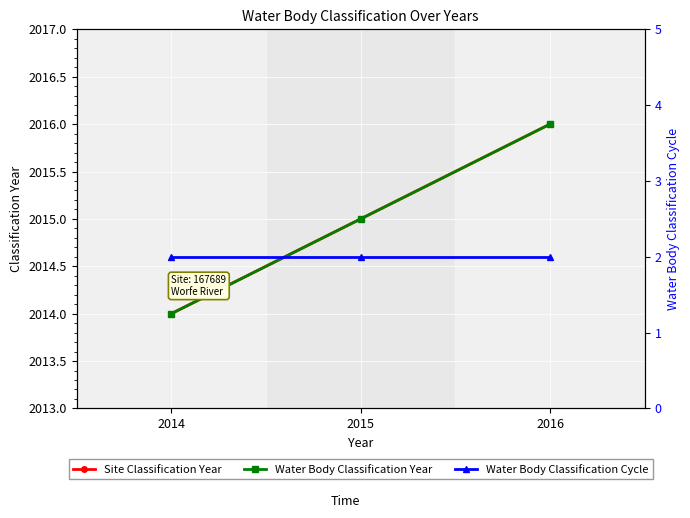

Which series has the widest spread of values?

Site Classification Year